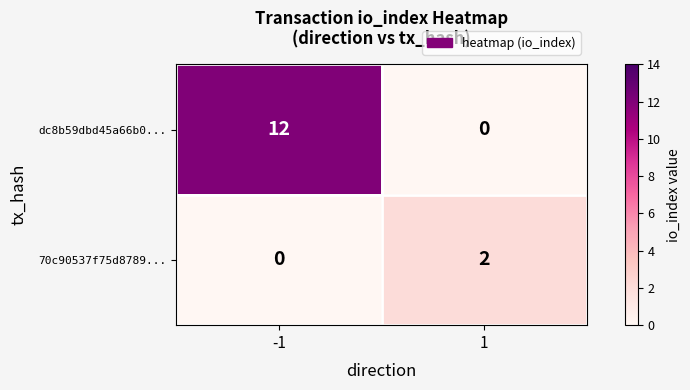

Is the value of dc8b59dbd45a66b0... at -1 greater than the value of 70c90537f75d8789... at 1?

Yes